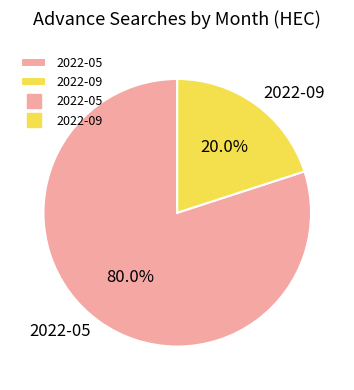

Which category has the biggest portion of the pie?

2022-05